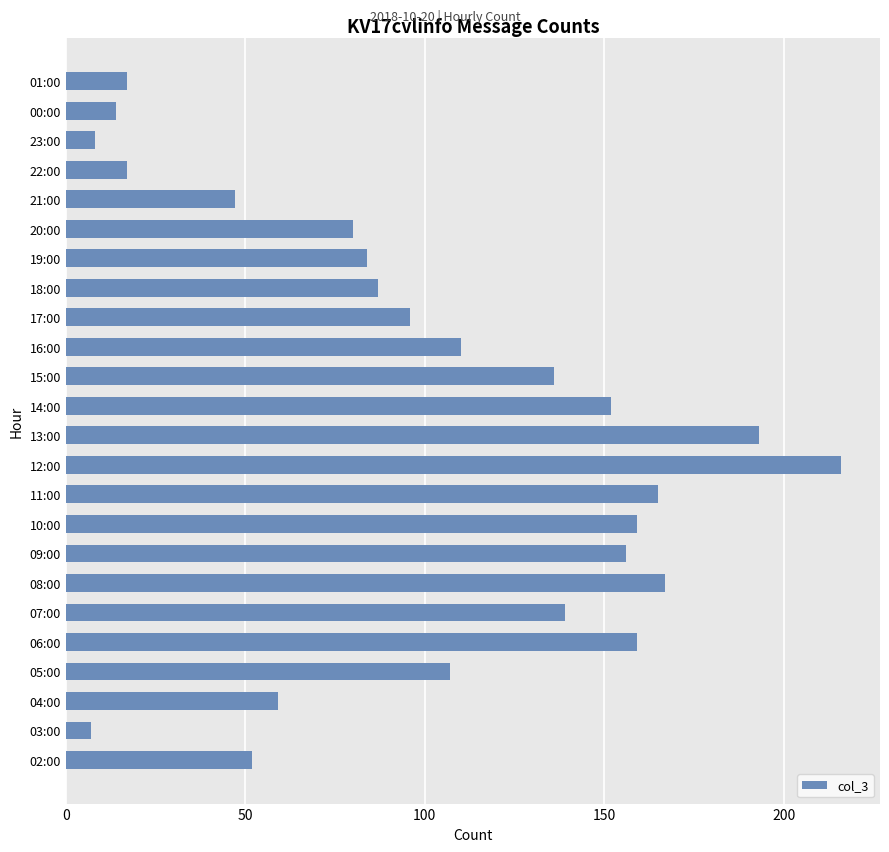

The chart shows a value of 87 at 18:00. True or false?

True